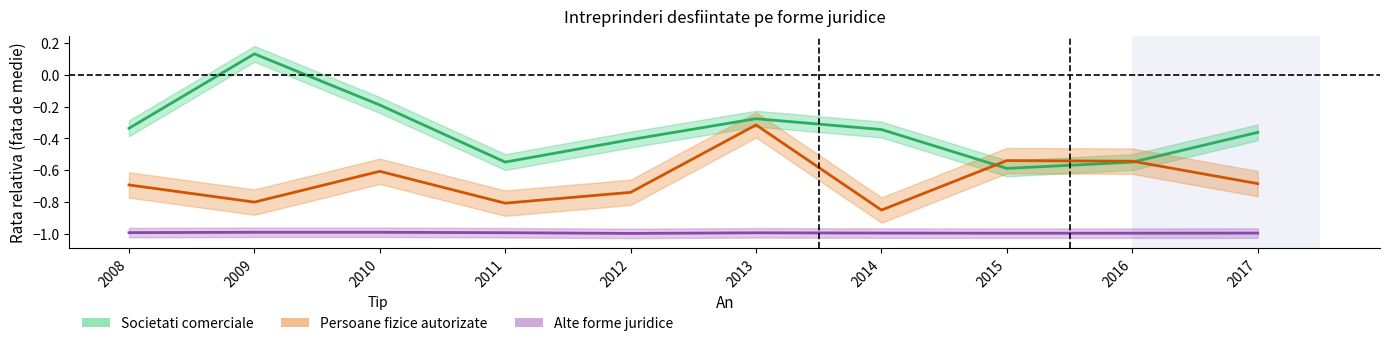

True or false: Alte forme juridice has more than 0 interior local peaks.

True